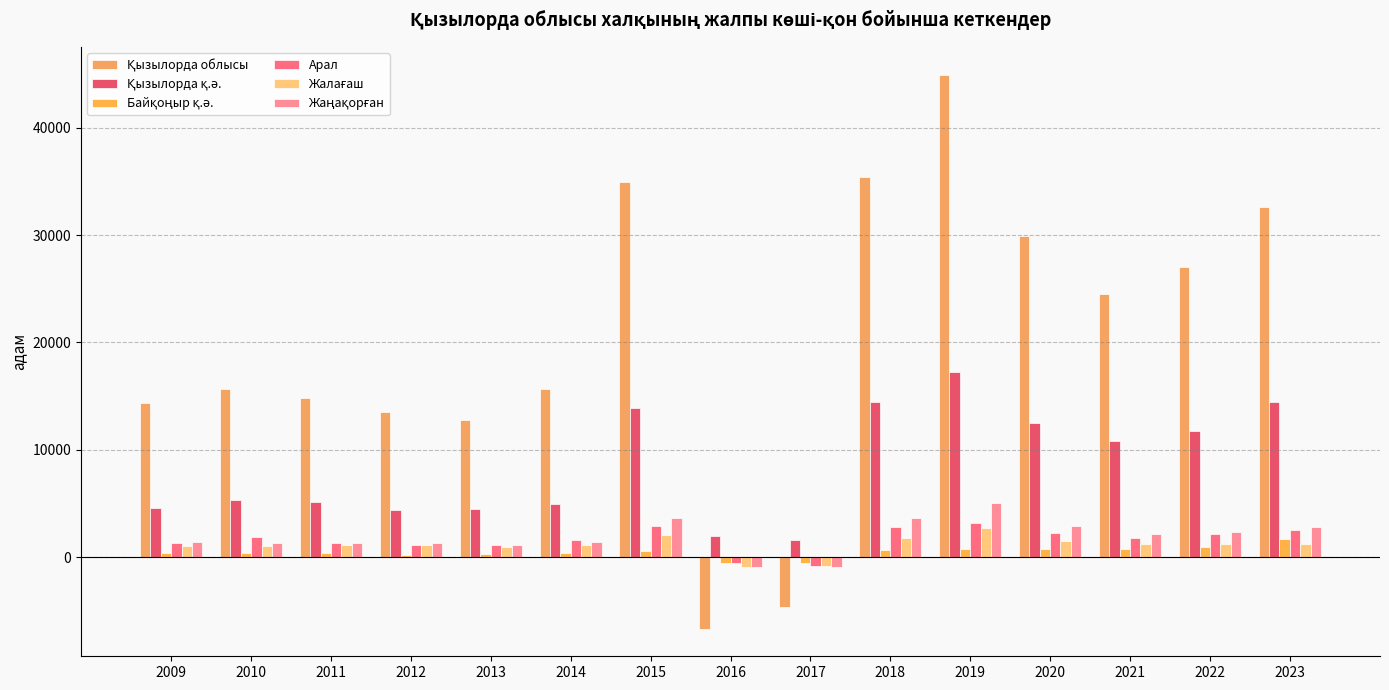

Does the chart contain any negative values?

Yes